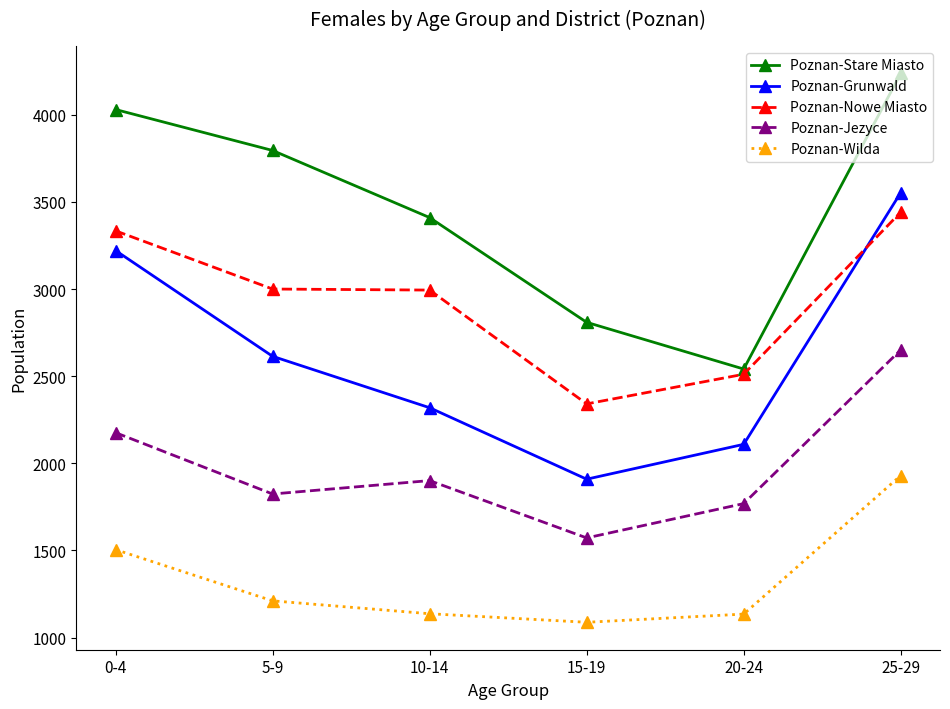

What is the smallest value displayed?

1088